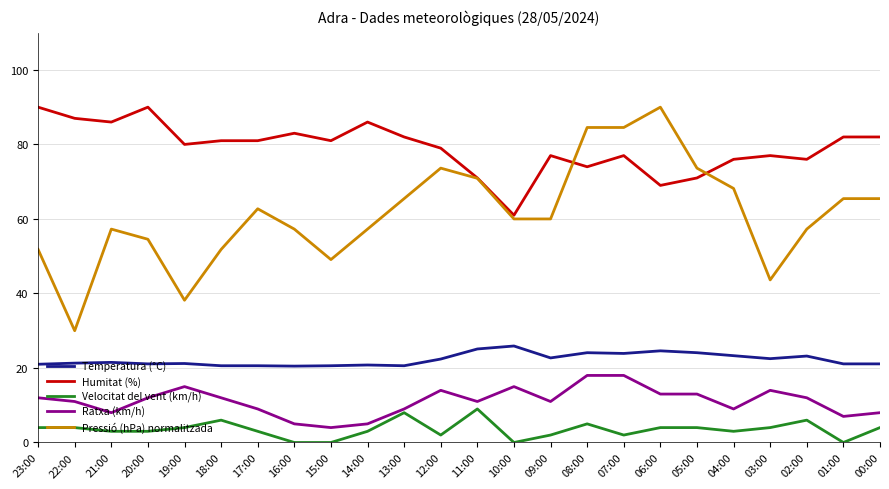

What is the difference between the Temperatura (°C) values at 02:00 and 03:00?

0.7